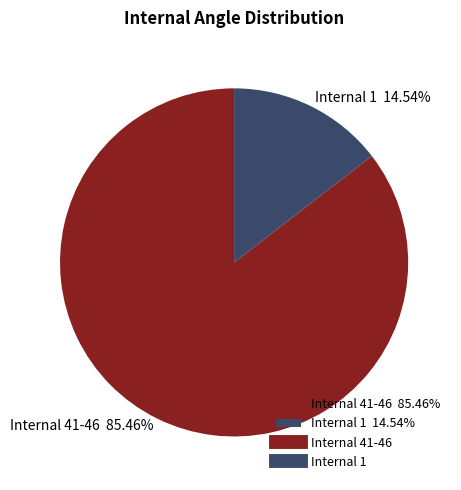

Combined, do Internal 41-46 85.46% and Internal 1 14.54% account for over 50%?

Yes